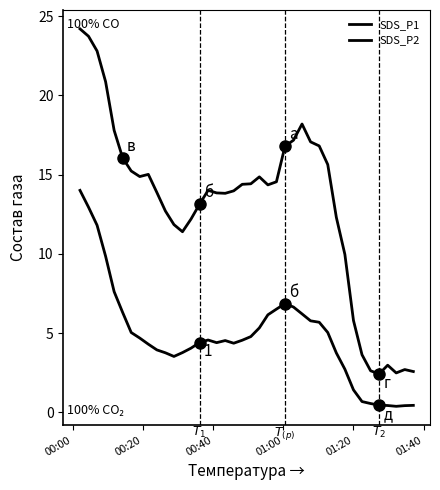

True or false: SDS_P2 and SDS_P1 intersect in this chart.

False